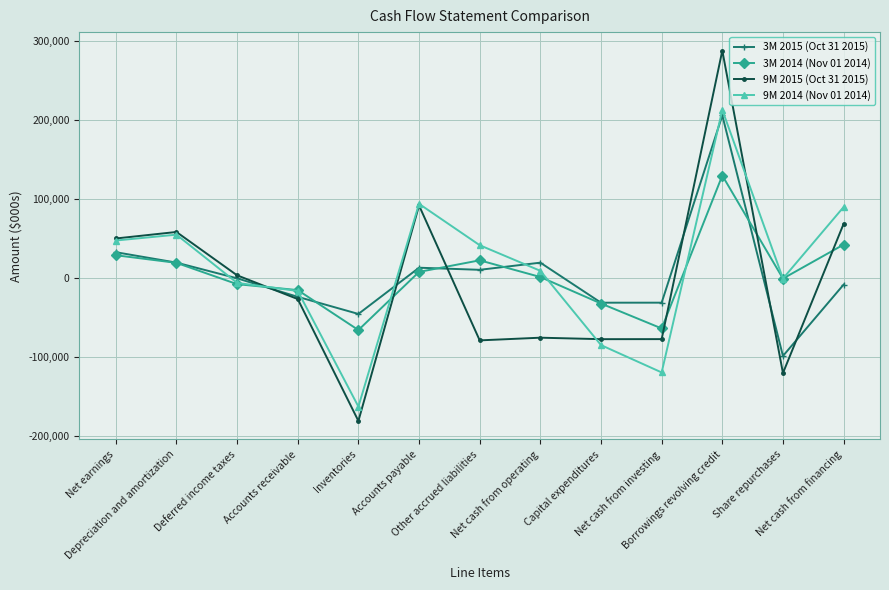

What is the greatest value displayed?

288177